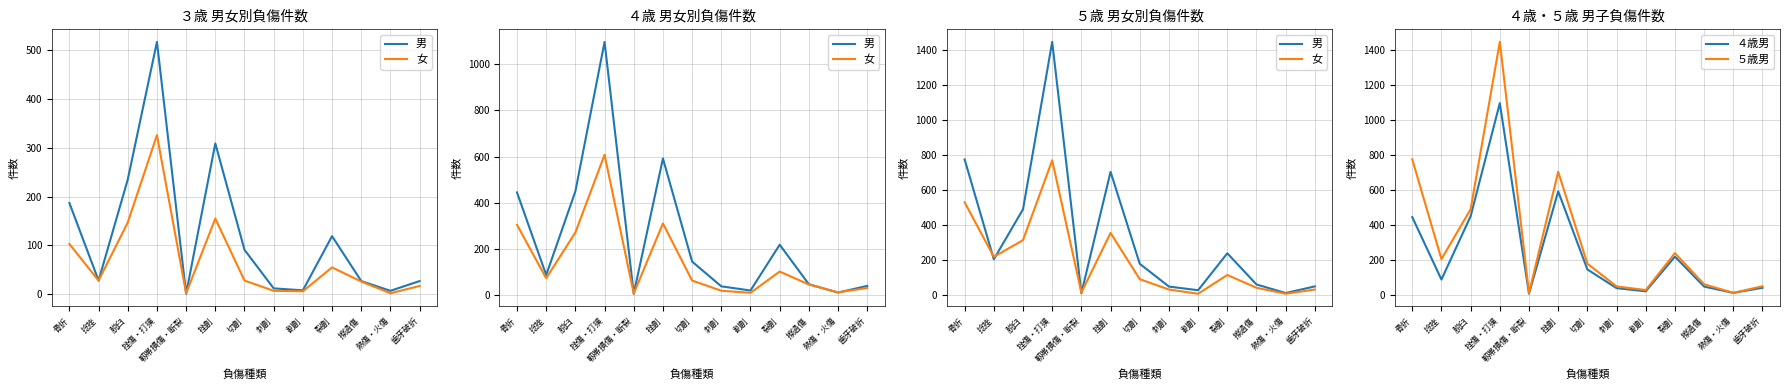

Reading left to right, transcribe all the data shown in this chart.

男: 775	205	490	1446	11	704	179	49	28	239	61	12	50
女: 530	219	314	770	15	355	91	32	8	115	42	8	32
４歳男: 445	88	450	1096	7	592	146	39	21	219	48	12	41
５歳男: 775	205	490	1446	11	704	179	49	28	239	61	12	50